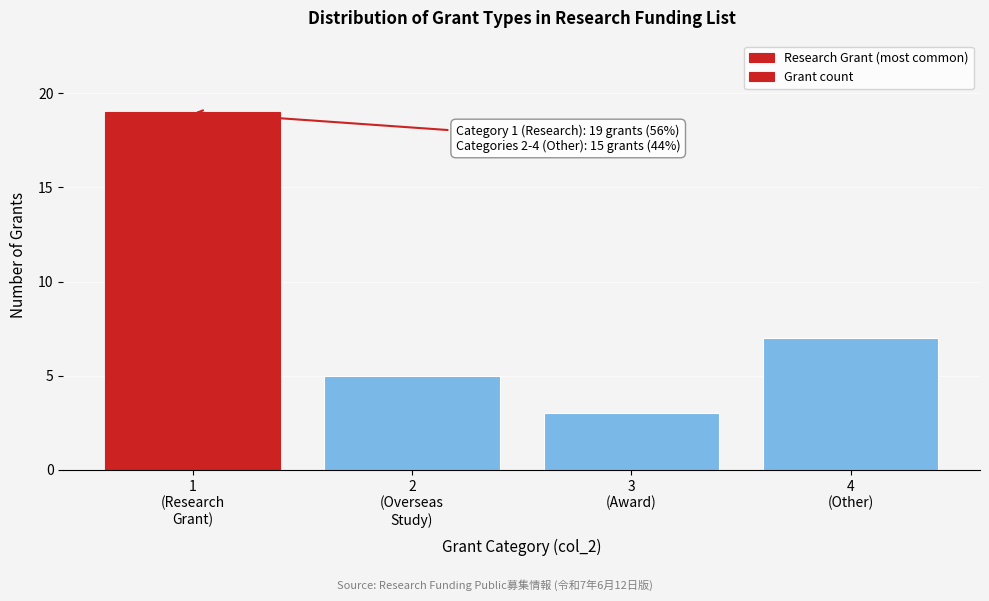

Reading right to left, what are all the values shown in this chart?

7	3	5	19